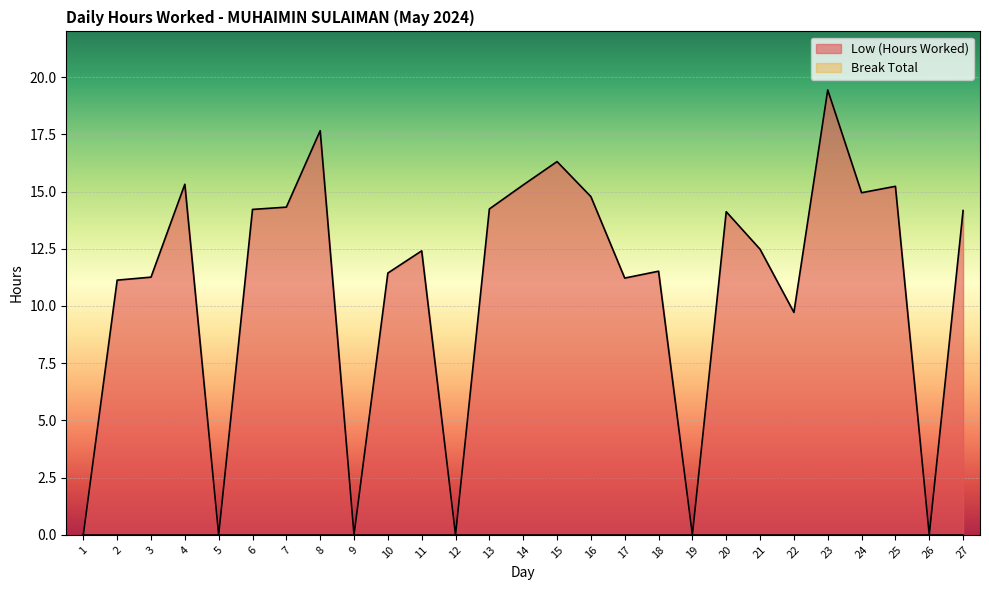

What is the maximum value shown in the chart?

19.4